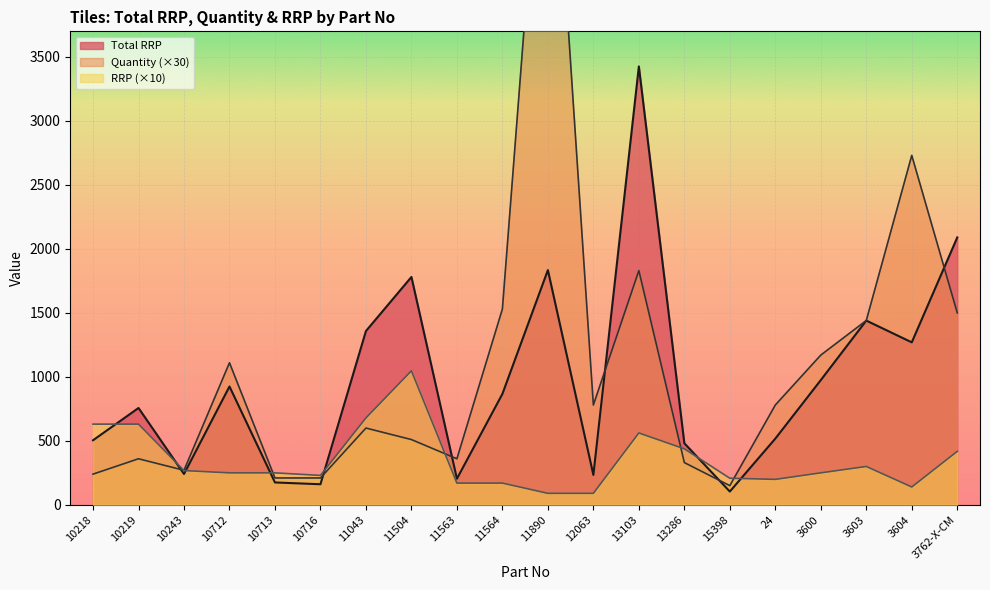

At which category does the chart reach its peak across all series?

11890